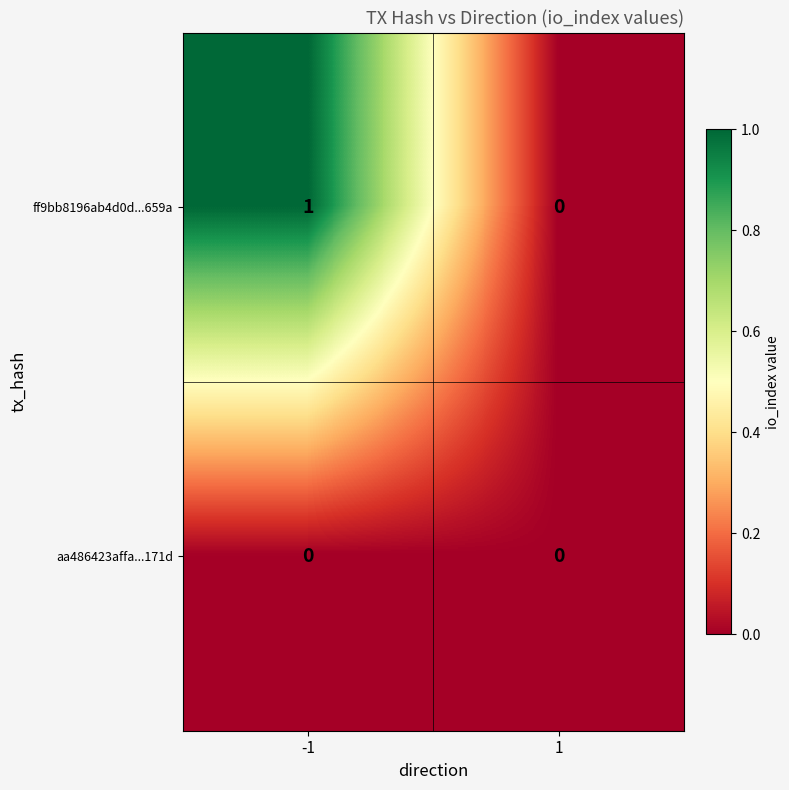

How many distinct data groups are displayed?

2